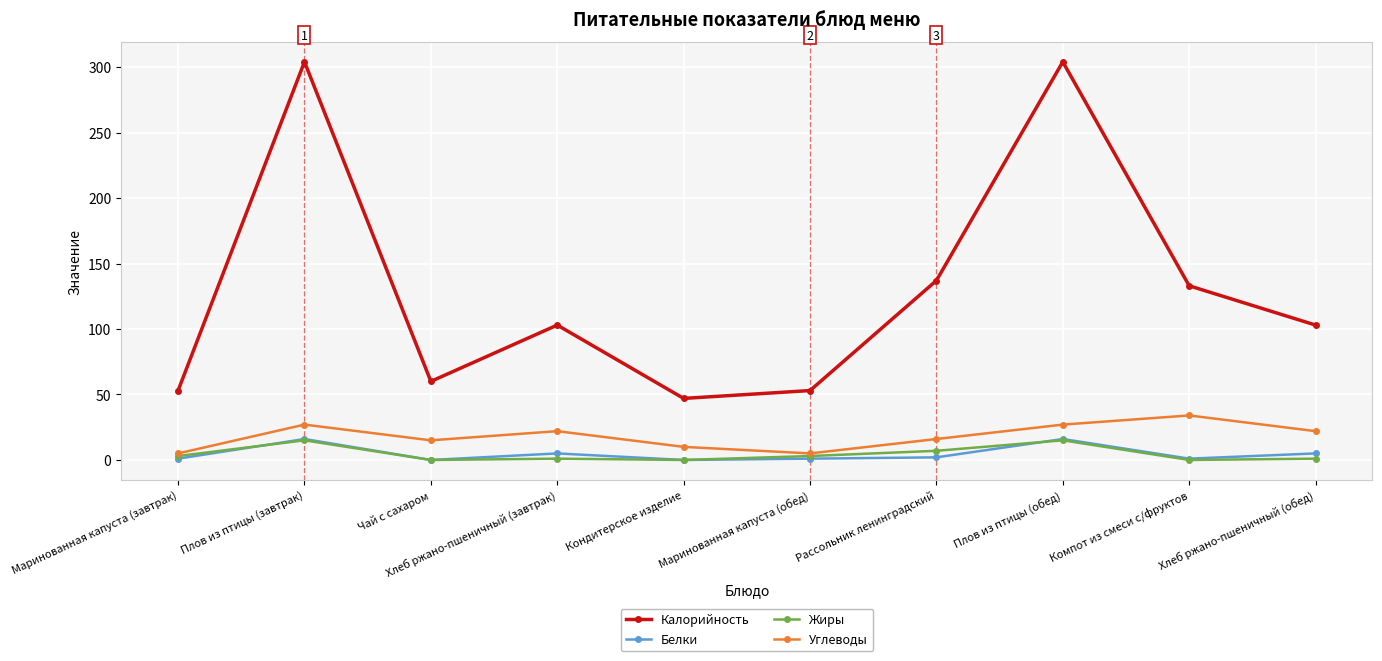

What is the value of the Углеводы point at the 6th from the left?

5